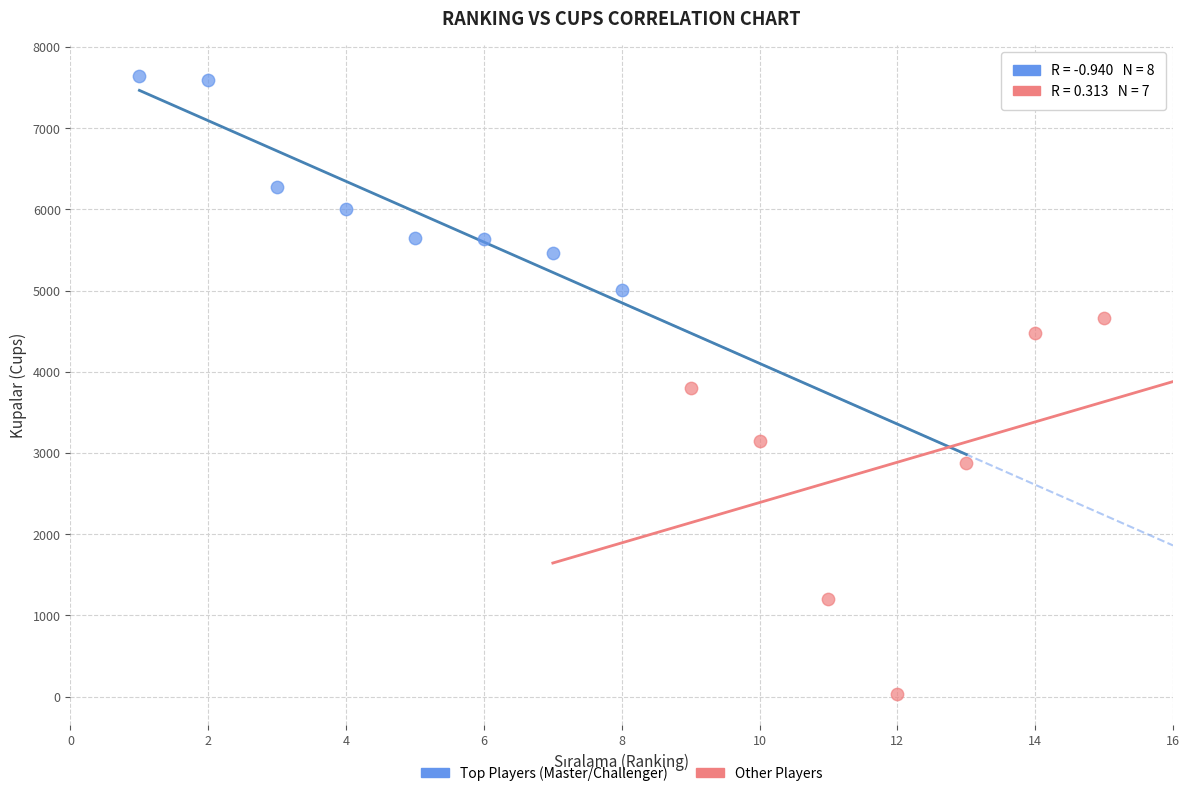

Which series has the widest spread of Y values?

Other Players